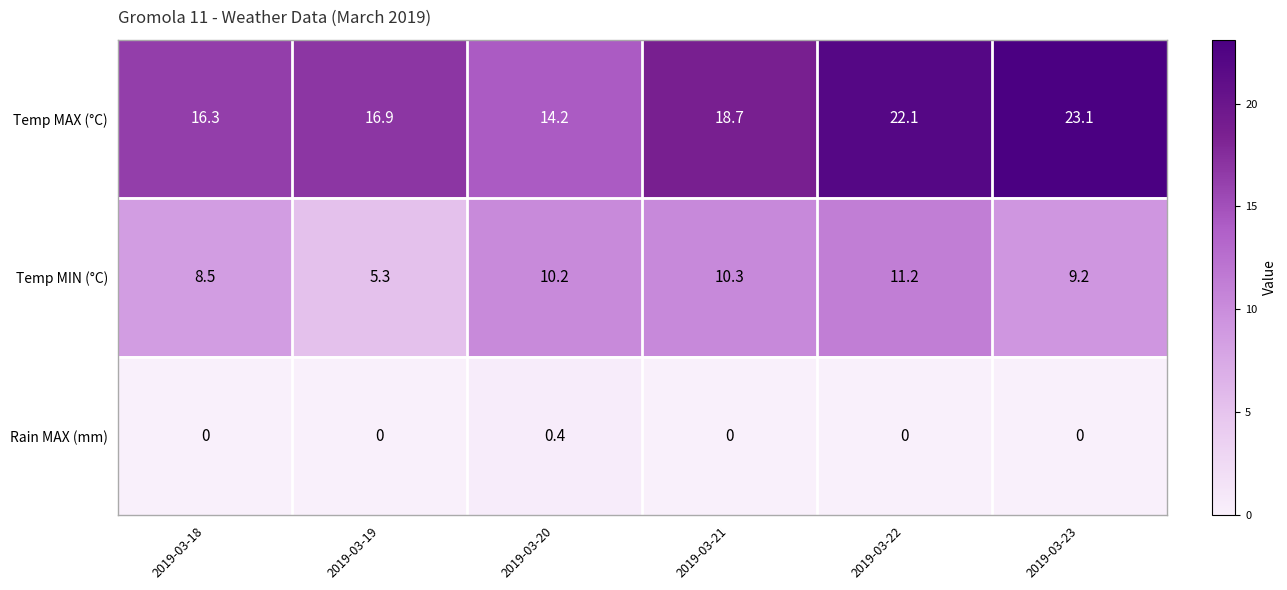

What is the greatest value displayed?

23.1